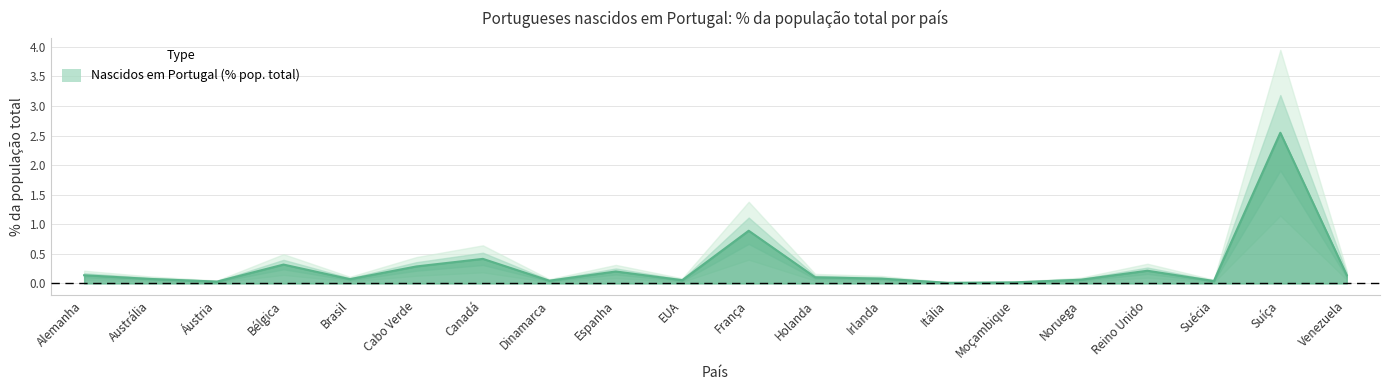

Reading left to right, transcribe all the data shown in this chart.

0.1	0.1	0.0	0.3	0.1	0.3	0.4	0.0	0.2	0.1	0.9	0.1	0.1	0.0	0.0	0.1	0.2	0.0	2.5	0.1